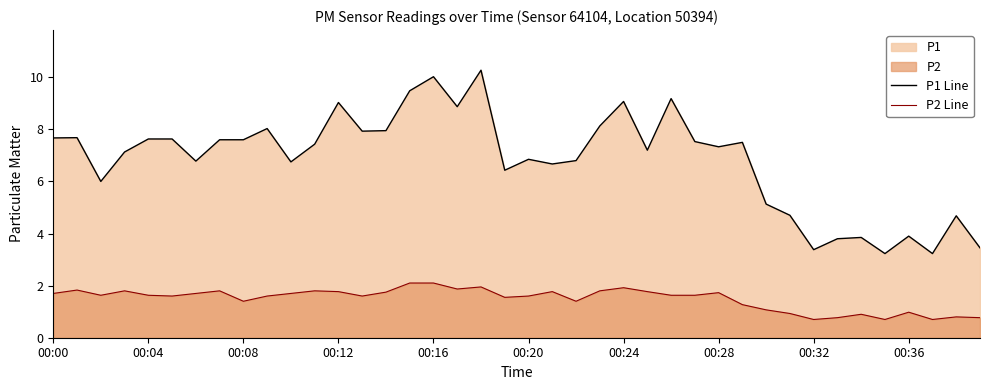

At which category is the sum across all series the highest?

18